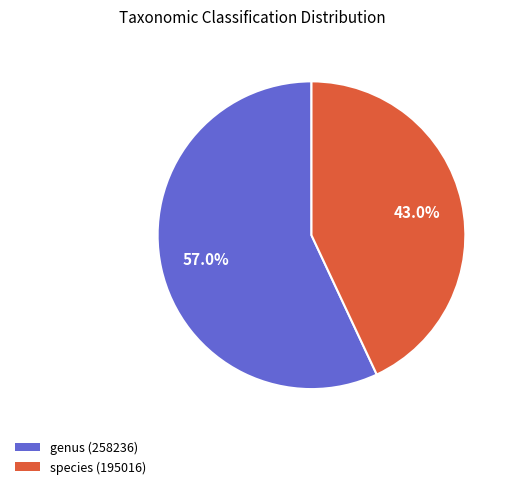

Which category accounts for the majority?

genus (258236)